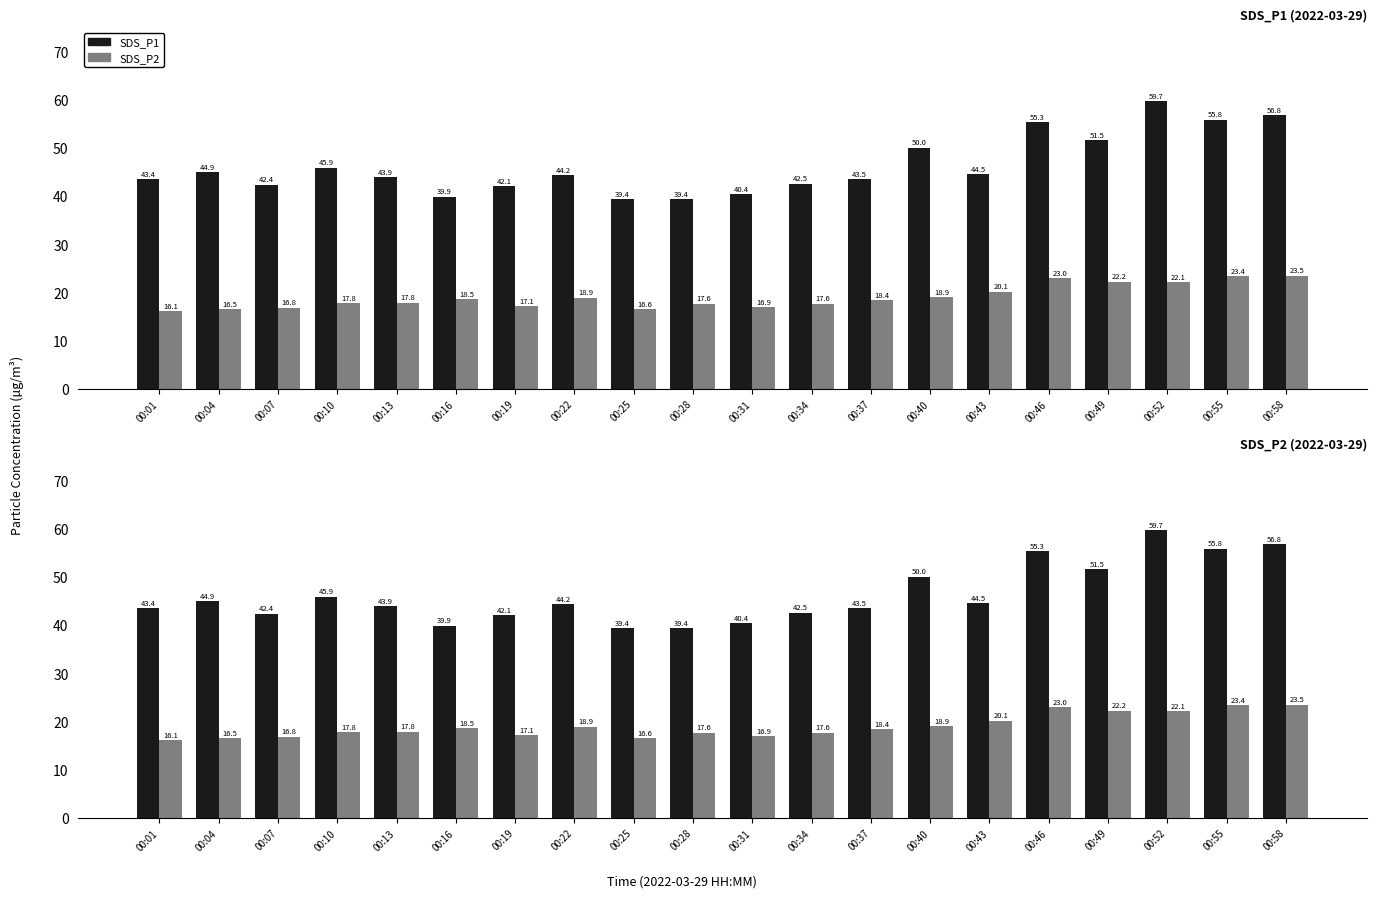

Reading right to left, extract all data points from this chart.

SDS_P1: 00:58=56.8	00:55=55.8	00:52=59.7	00:49=51.5	00:46=55.3	00:43=44.5	00:40=50.0	00:37=43.5	00:34=42.5	00:31=40.4	00:28=39.4	00:25=39.4	00:22=44.2	00:19=42.1	00:16=39.9	00:13=43.9	00:10=45.9	00:07=42.4	00:04=44.9	00:01=43.4
SDS_P2: 00:58=23.5	00:55=23.4	00:52=22.1	00:49=22.2	00:46=23.0	00:43=20.1	00:40=18.9	00:37=18.4	00:34=17.6	00:31=16.9	00:28=17.6	00:25=16.6	00:22=18.9	00:19=17.1	00:16=18.5	00:13=17.8	00:10=17.8	00:07=16.8	00:04=16.5	00:01=16.1